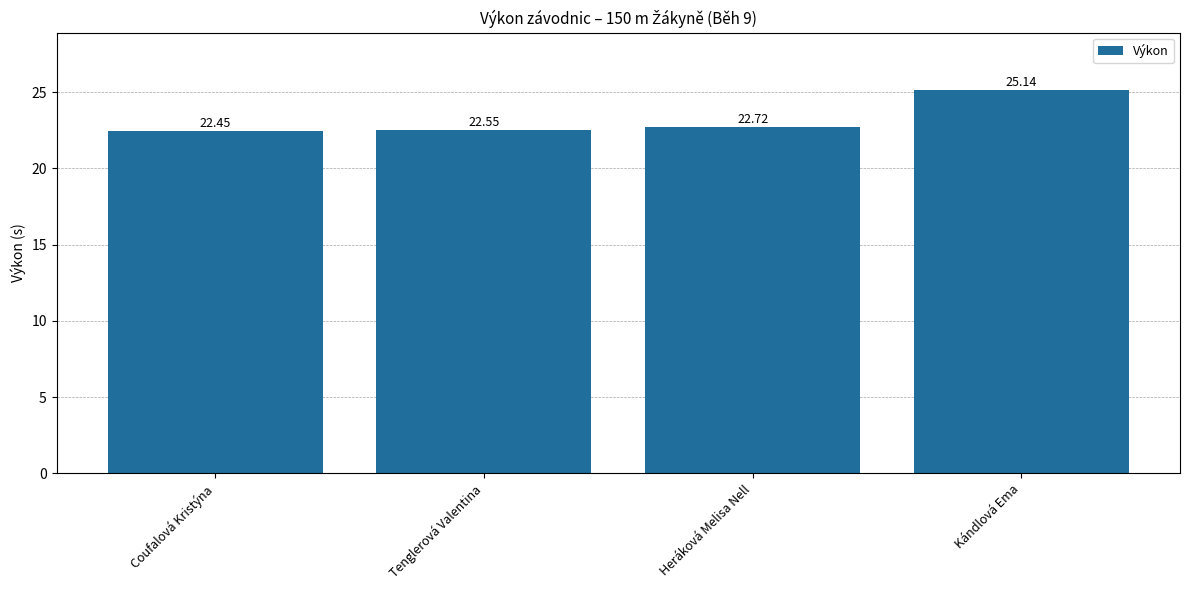

Which label corresponds to the largest value in the chart?

Kándlová Ema